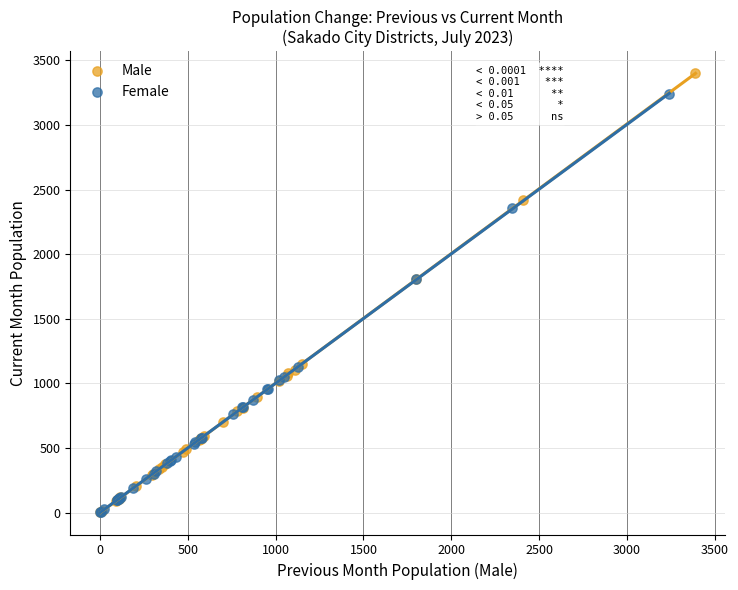

Which series contains the highest Y value?

Male